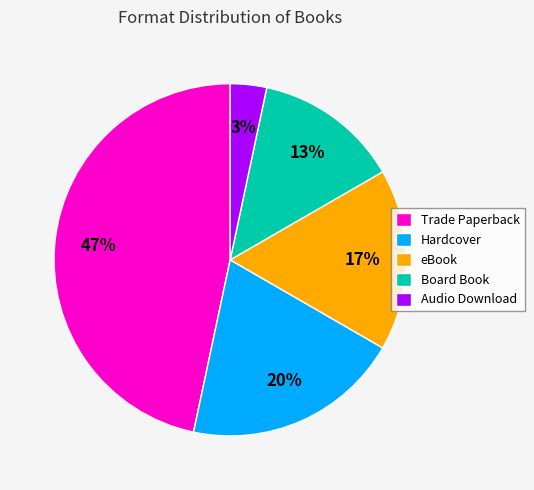

Is the sum of Board Book and Audio Download greater than half?

No